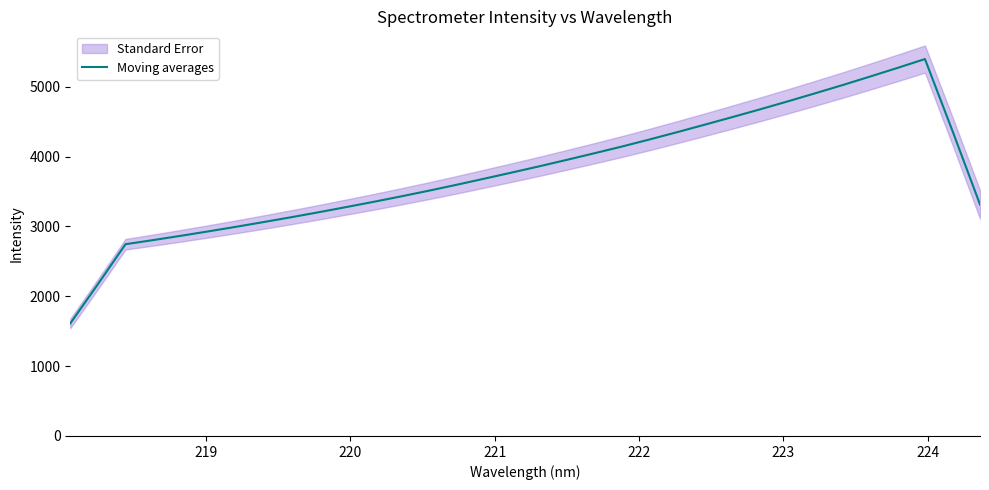

What is the minimum value for Moving averages?

1611.3